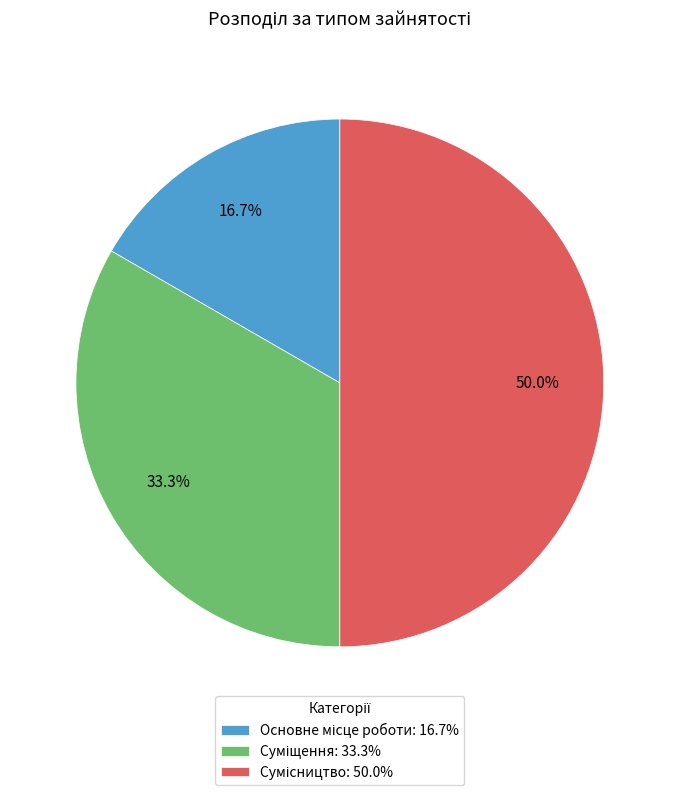

Is there any slice that represents more than half of the pie?

No